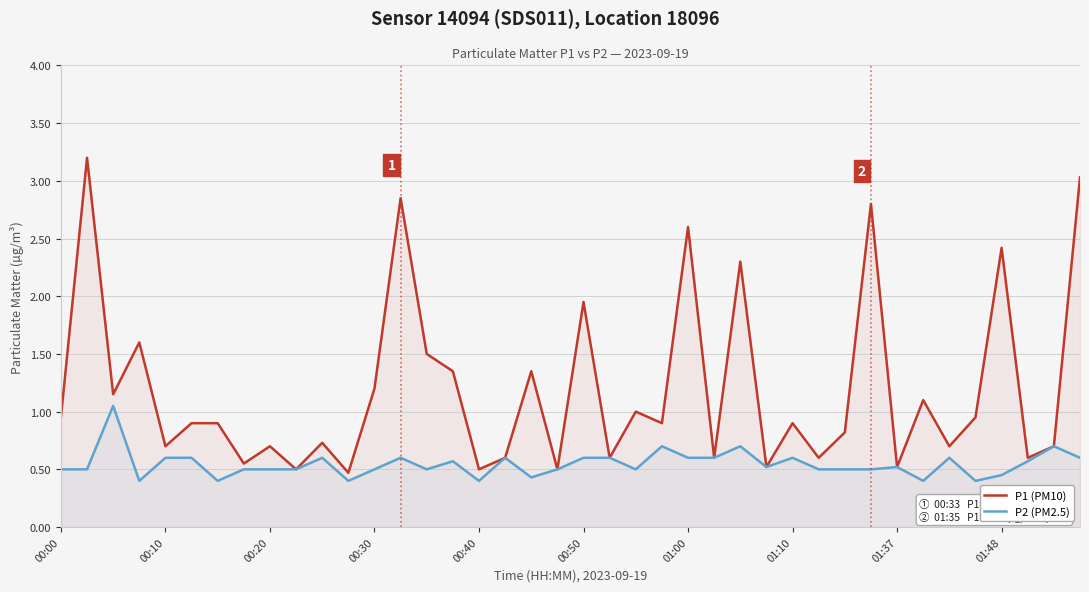

True or false: P2 (PM2.5) and P1 (PM10) intersect in this chart.

False